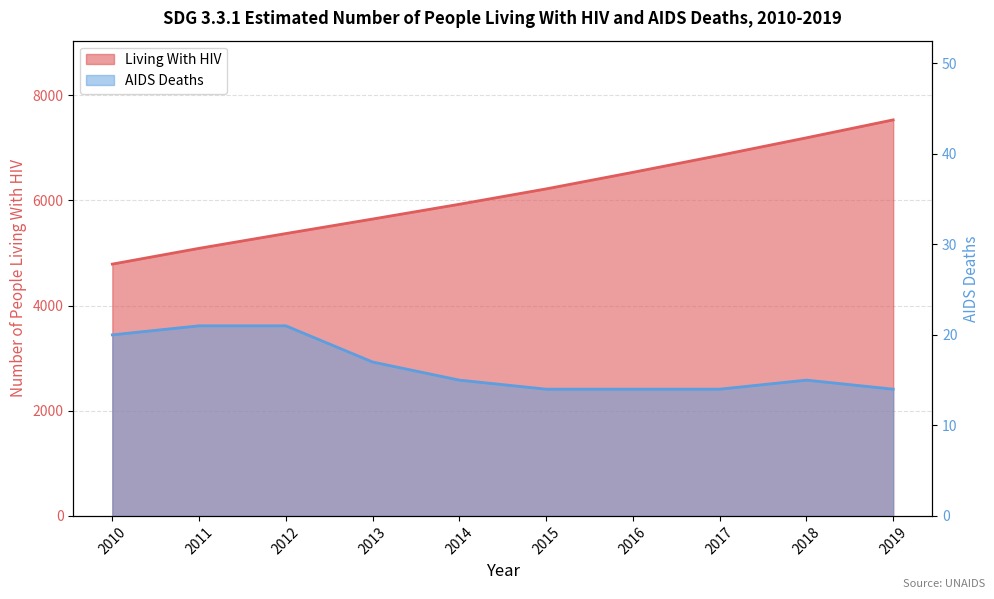

How many Living With HIV values are between 5368 and 6855?

6